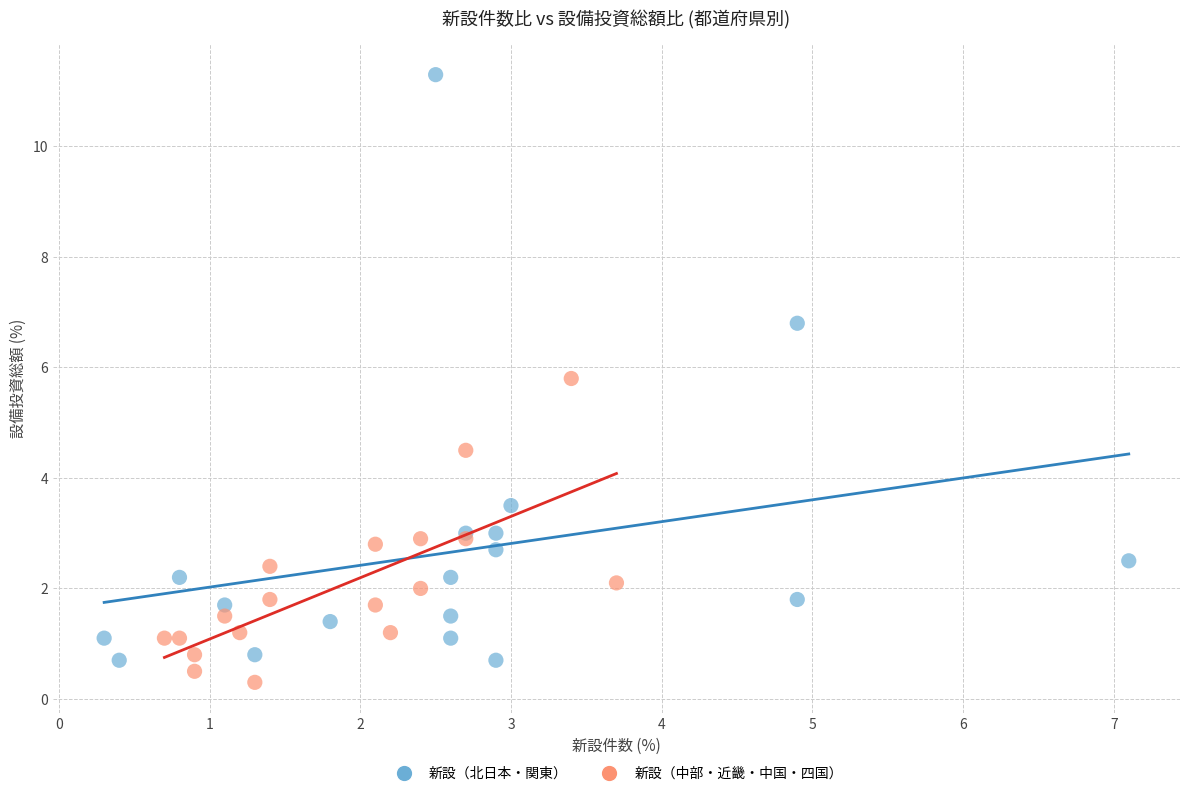

What are all the series names shown in the legend?

新設（北日本・関東）, 新設（中部・近畿・中国・四国）